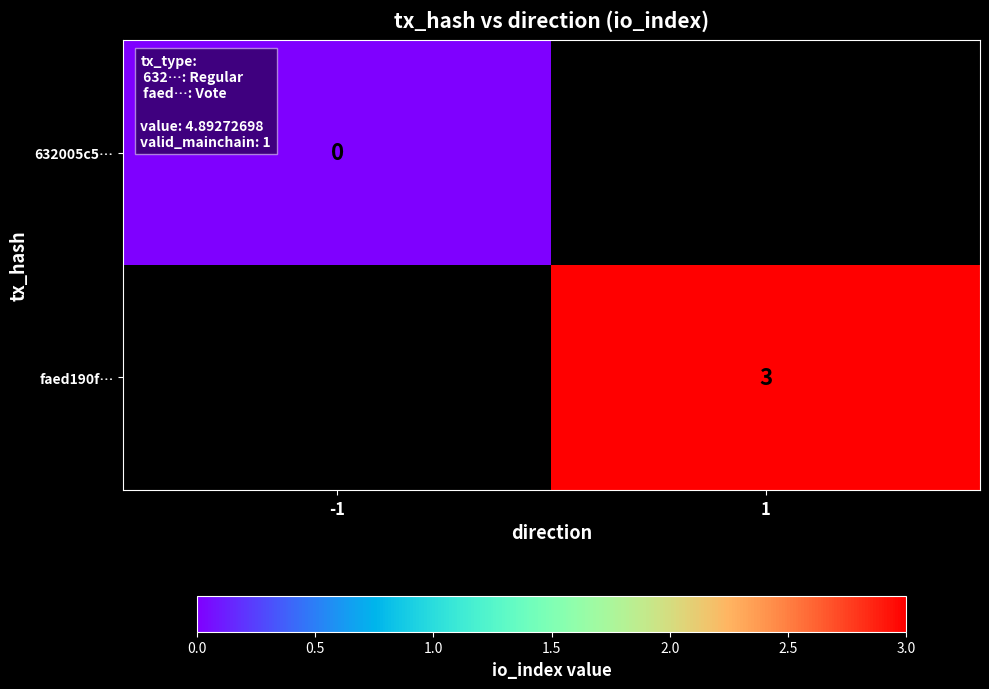

How many categories are shown in the chart?

2